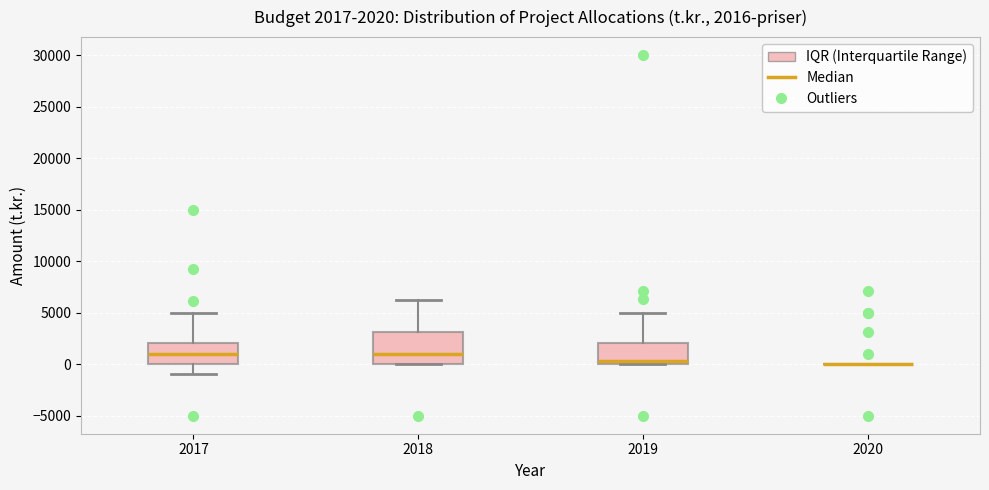

Which box is the tallest, from its lower edge to its upper edge?

2018